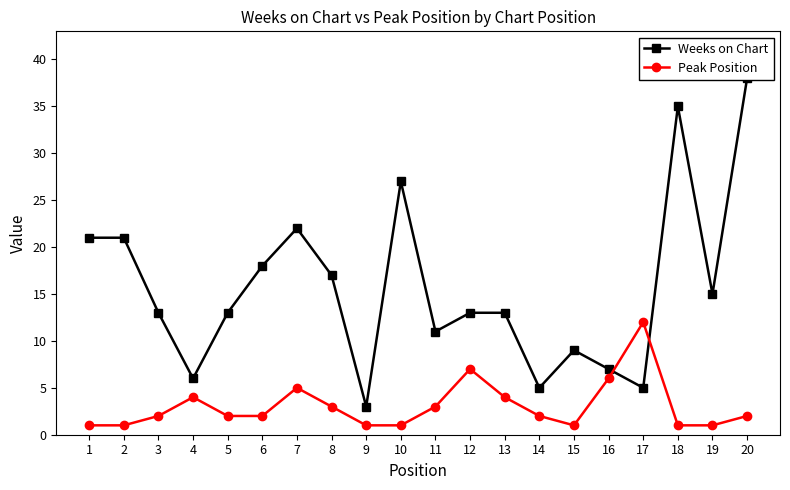

Reading right to left, extract all data points from this chart.

Weeks on Chart: 20=38	19=15	18=35	17=5	16=7	15=9	14=5	13=13	12=13	11=11	10=27	9=3	8=17	7=22	6=18	5=13	4=6	3=13	2=21	1=21
Peak Position: 20=2	19=1	18=1	17=12	16=6	15=1	14=2	13=4	12=7	11=3	10=1	9=1	8=3	7=5	6=2	5=2	4=4	3=2	2=1	1=1